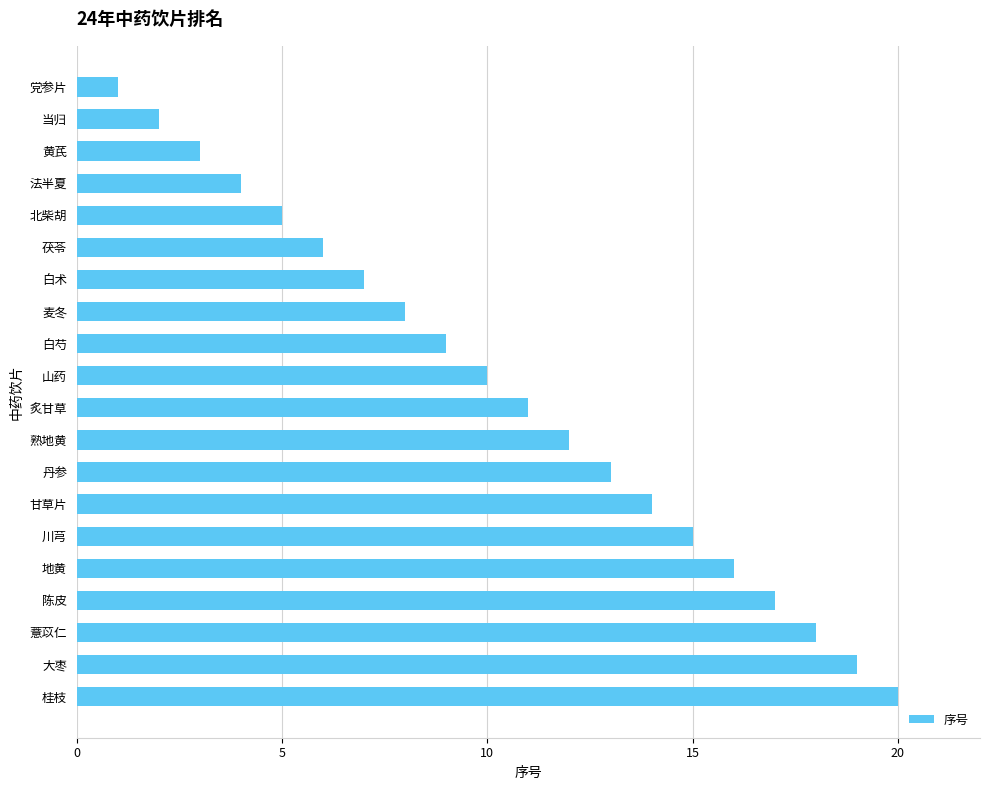

Reading bottom to top, list all the values displayed in this chart.

桂枝=20	大枣=19	薏苡仁=18	陈皮=17	地黄=16	川芎=15	甘草片=14	丹参=13	熟地黄=12	炙甘草=11	山药=10	白芍=9	麦冬=8	白术=7	茯苓=6	北柴胡=5	法半夏=4	黄芪=3	当归=2	党参片=1